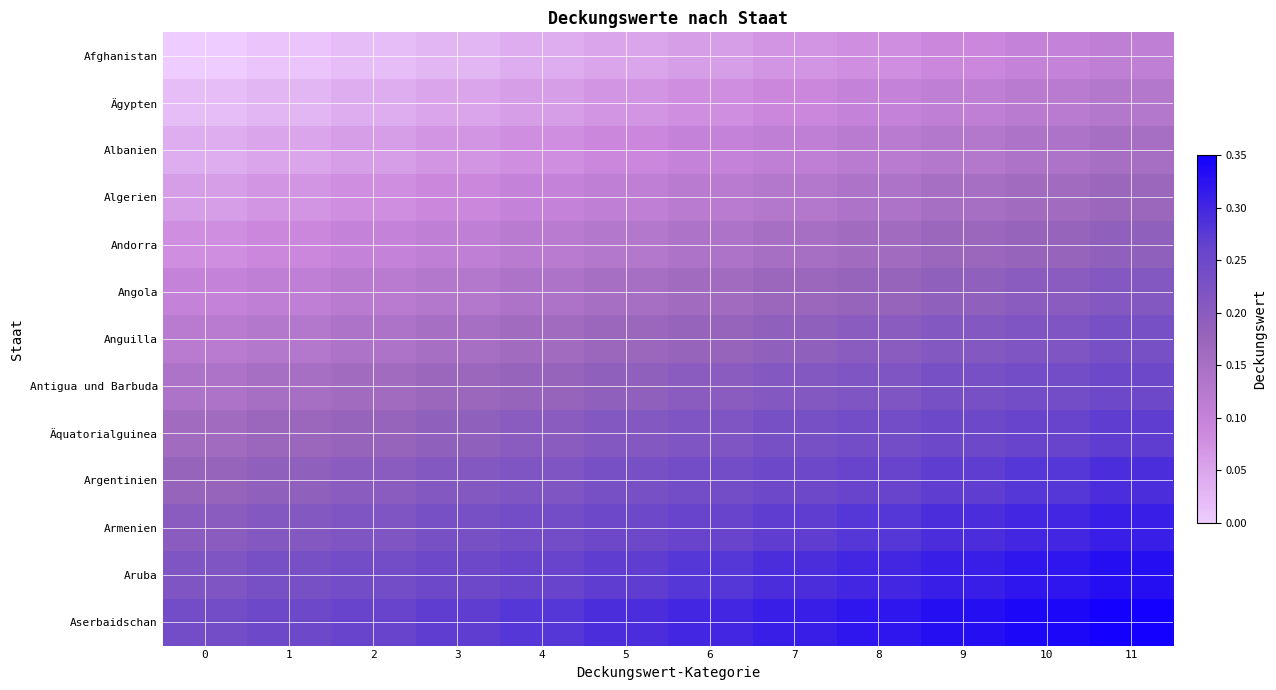

Rank the series at 7 from lowest to highest value.

Afghanistan, Ägypten, Albanien, Algerien, Andorra, Angola, Anguilla, Antigua und Barbuda, Äquatorialguinea, Argentinien, Armenien, Aruba, Aserbaidschan